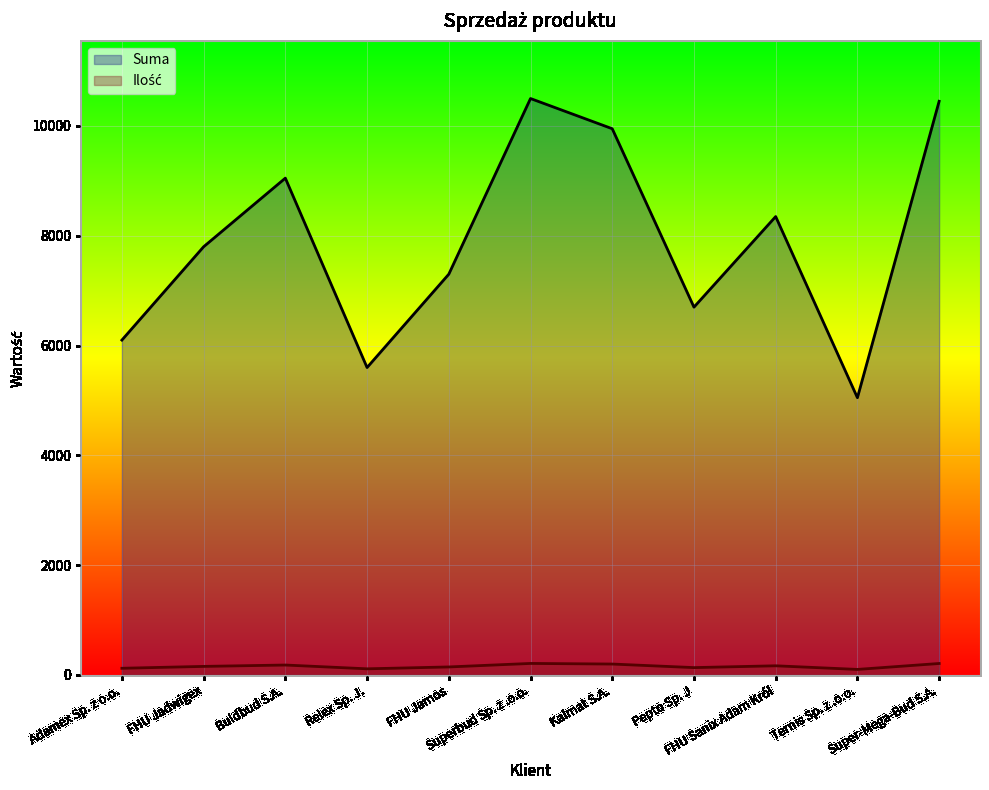

Which series has the widest spread of values?

Suma